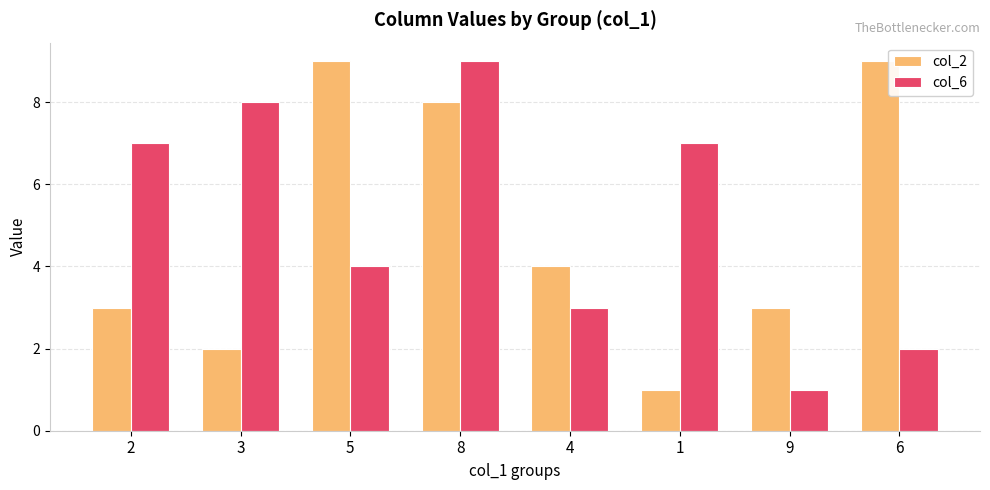

The value of col_6 at 2 is 7. True or false?

True